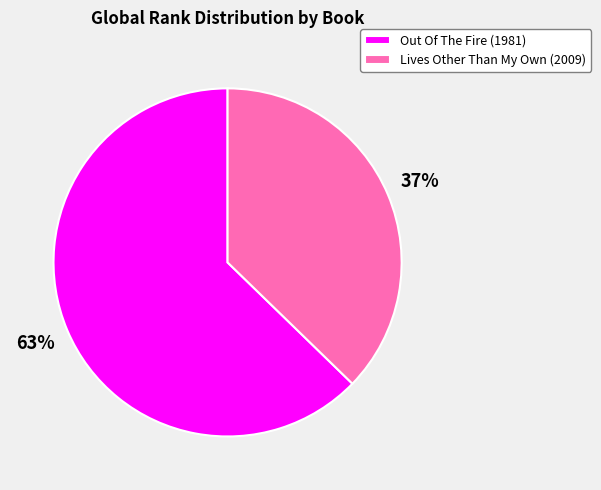

Which slice is the smallest?

Lives Other Than My Own (2009)